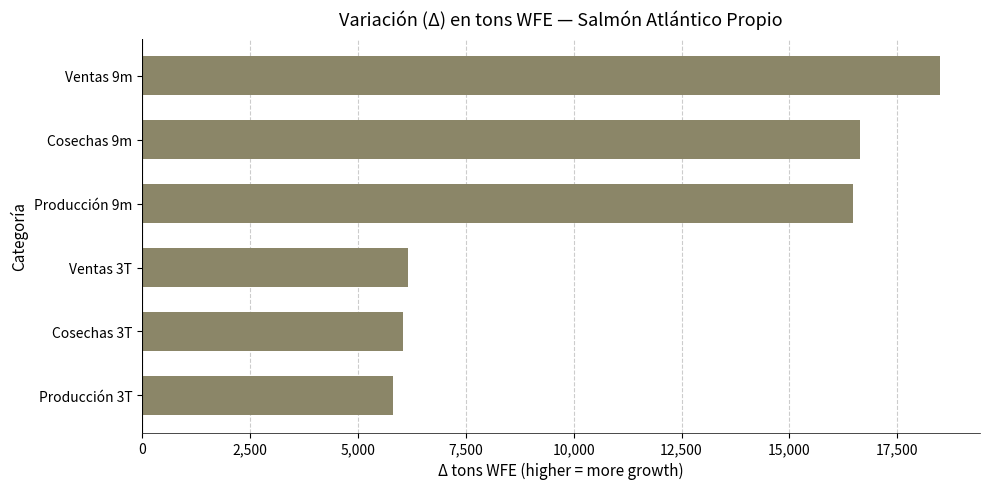

Does the chart contain any negative values?

No